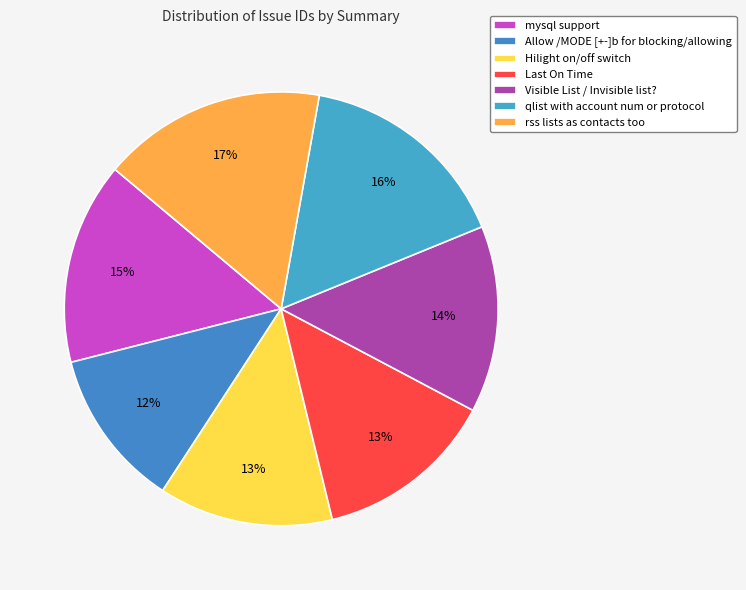

How many slices are in this pie chart?

7